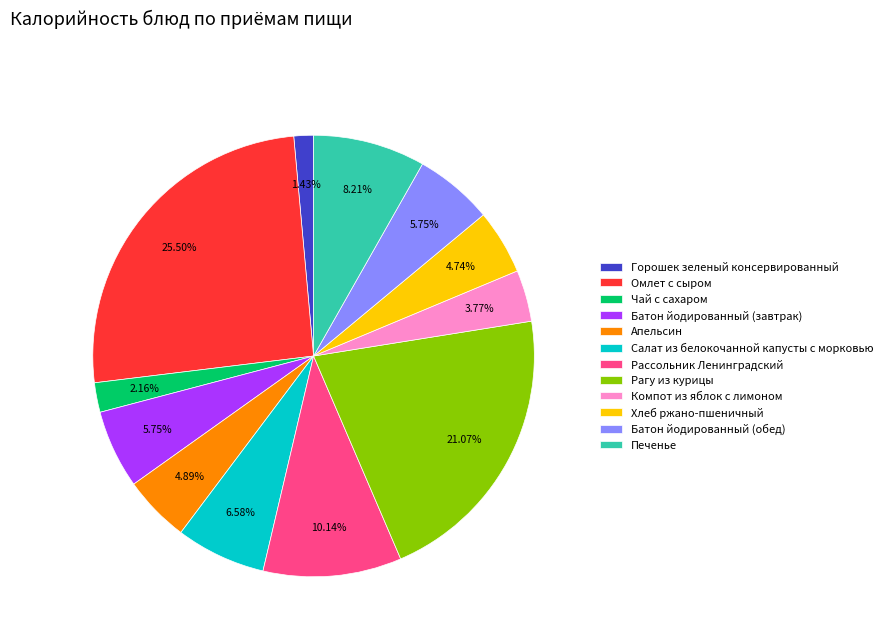

True or false: Рагу из курицы accounts for 27% of the total.

False